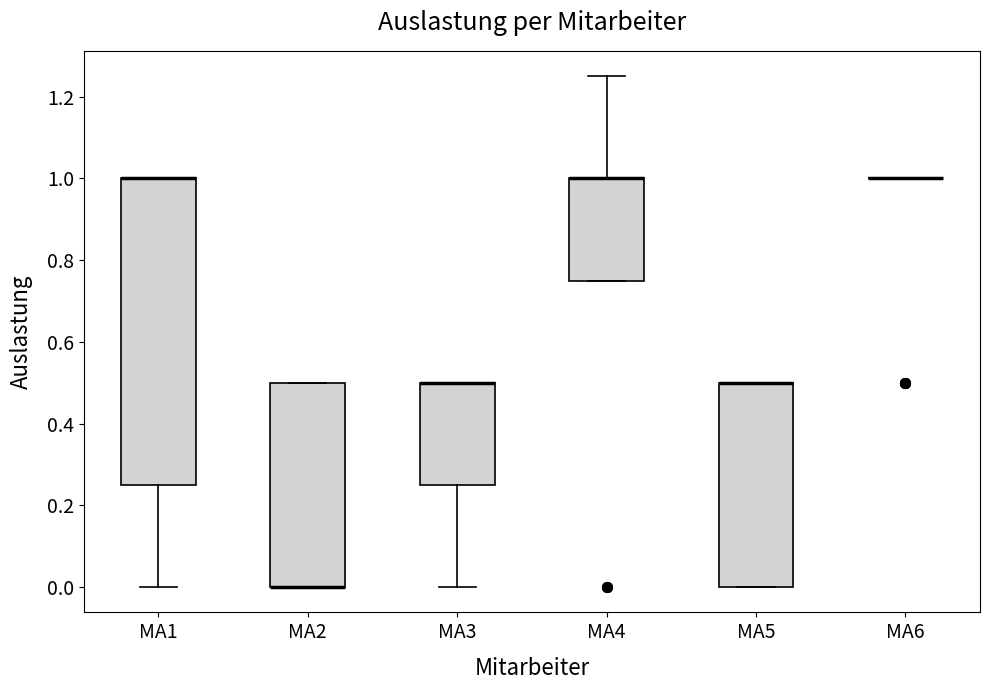

Reading left to right, read every box against the y-axis: the position of its median line, the range the box covers, and the ends of its whiskers. The values are not printed on the chart, so give them approximately, as read against the axis.

MA1: median 1.00 (drawn on the box's upper edge), box 0.26 to 1.00, whiskers 0.00 to 1.00
MA2: median 0.00 (drawn on the box's lower edge), box 0.00 to 0.50, whiskers 0.00 to 0.50
MA3: median 0.50 (drawn on the box's upper edge), box 0.26 to 0.50, whiskers 0.00 to 0.50
MA4: median 1.00 (drawn on the box's upper edge), box 0.76 to 1.00, whiskers 0.76 to 1.26
MA5: median 0.50 (drawn on the box's upper edge), box 0.00 to 0.50, whiskers 0.00 to 0.50
MA6: box collapsed to a line at 1.00, whiskers 1.00 to 1.00